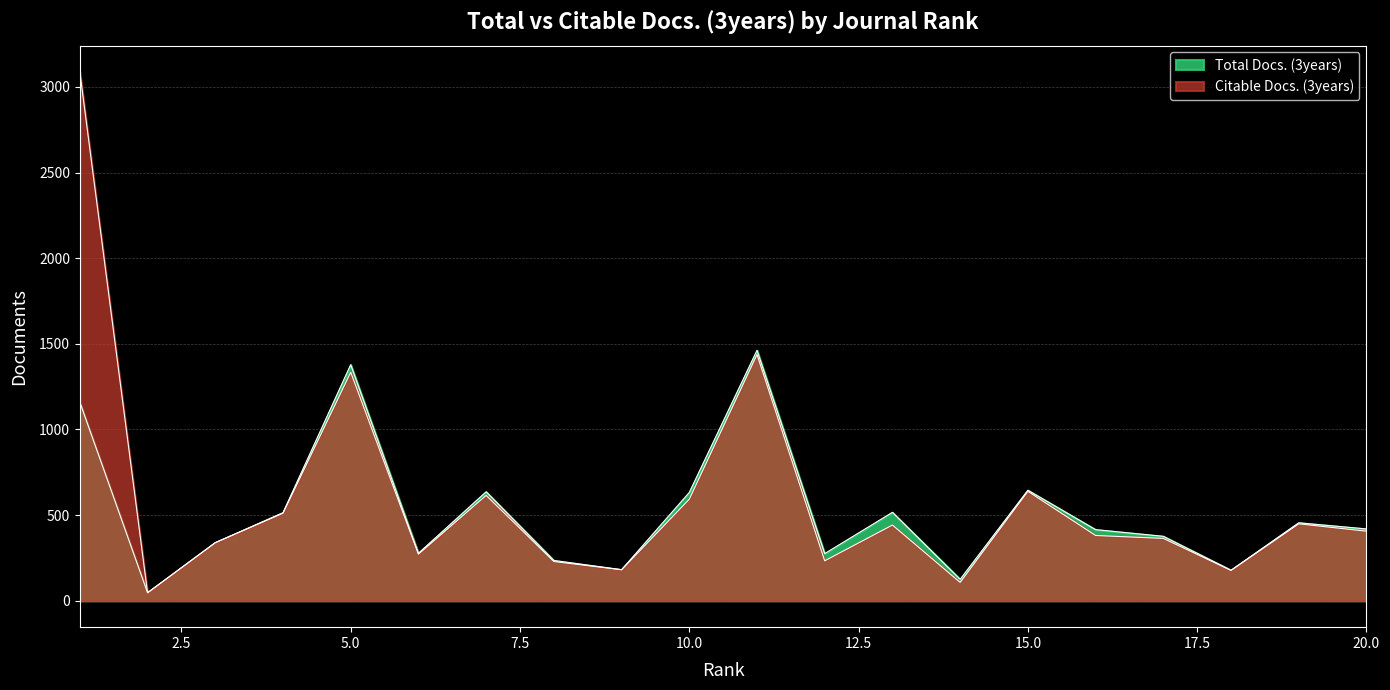

Reading left to right, extract all data points from this chart.

Total Docs. (3years): 1=1159	2=47	3=339	4=514	5=1378	6=277	7=636	8=235	9=181	10=632	11=1462	12=275	13=516	14=125	15=645	16=415	17=376	18=178	19=455	20=419
Citable Docs. (3years): 1=3087	2=46	3=339	4=511	5=1334	6=272	7=615	8=229	9=181	10=593	11=1437	12=233	13=442	14=107	15=639	16=381	17=364	18=177	19=449	20=406